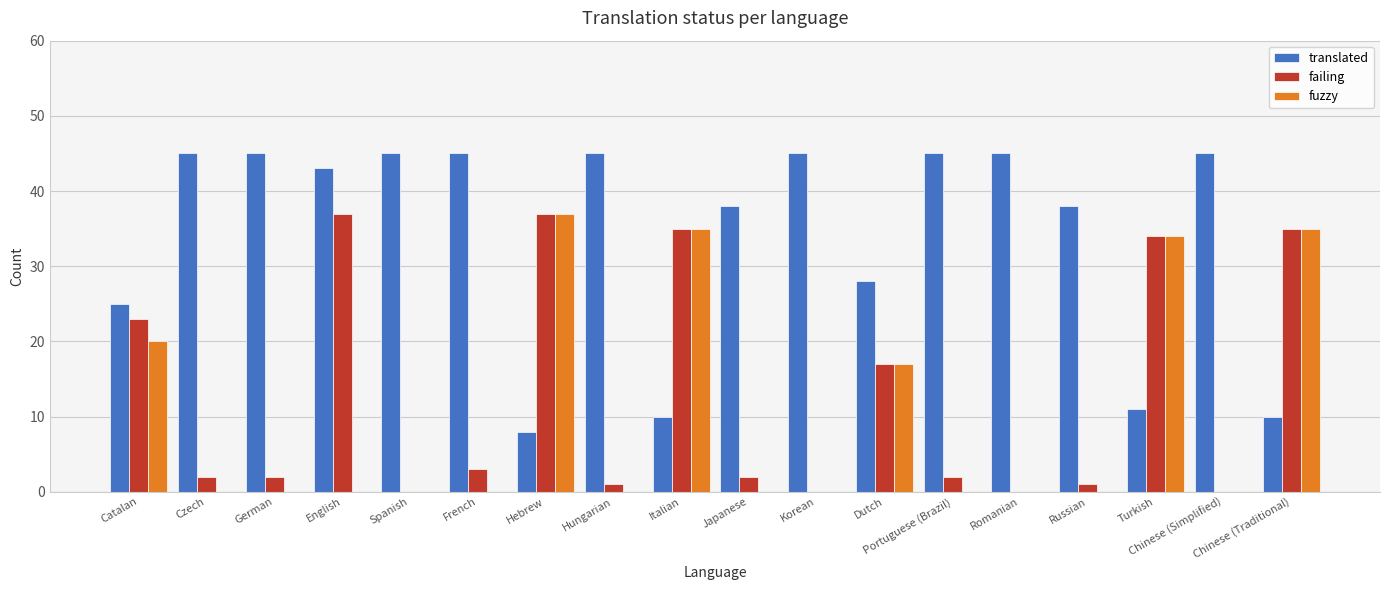

What is the maximum value shown in the chart?

45